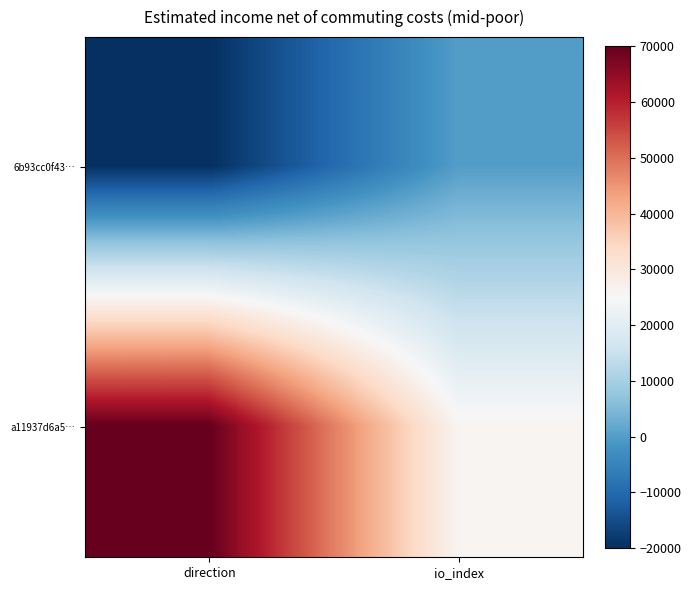

Reading left to right, what are all the values shown in this chart?

6b93cc0f43…: direction=-20000	io_index=0
a11937d6a5…: direction=70000	io_index=26000